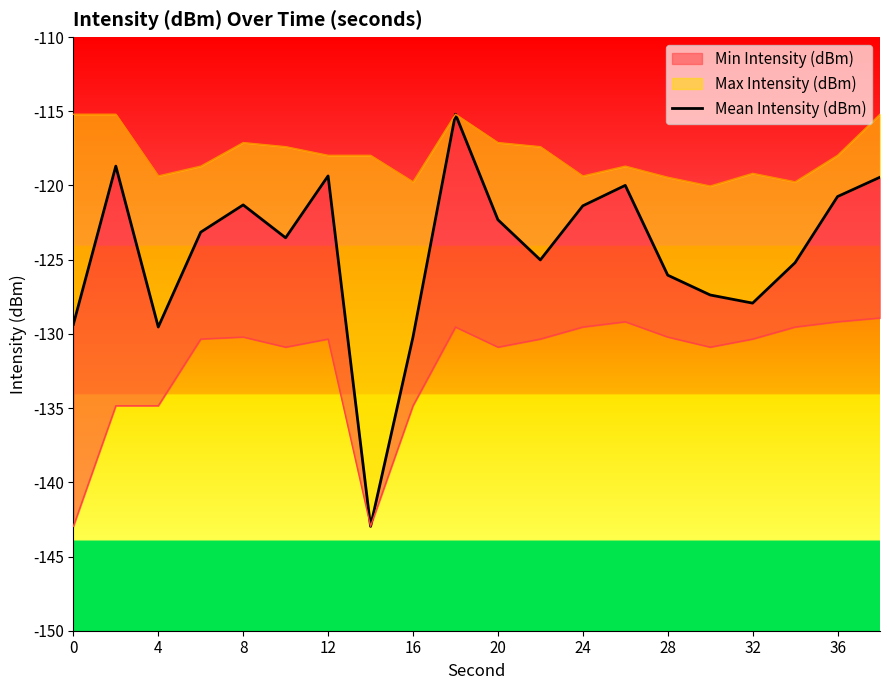

True or false: the data shows -125.2 at 17.

True